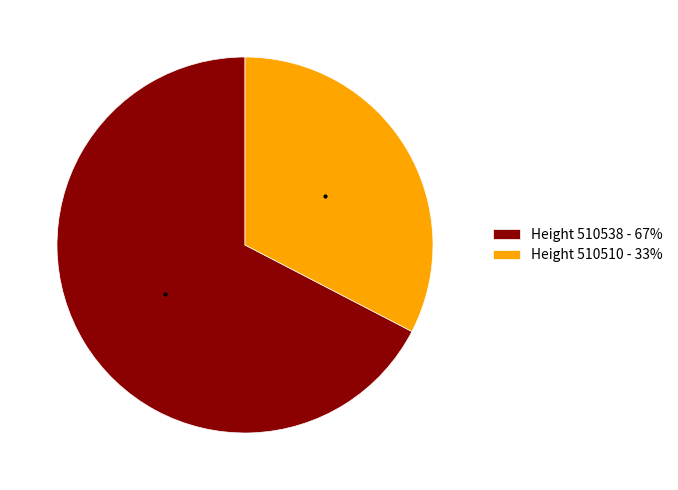

Combined, do Height 510510 - 33% and Height 510538 - 67% account for over 50%?

Yes